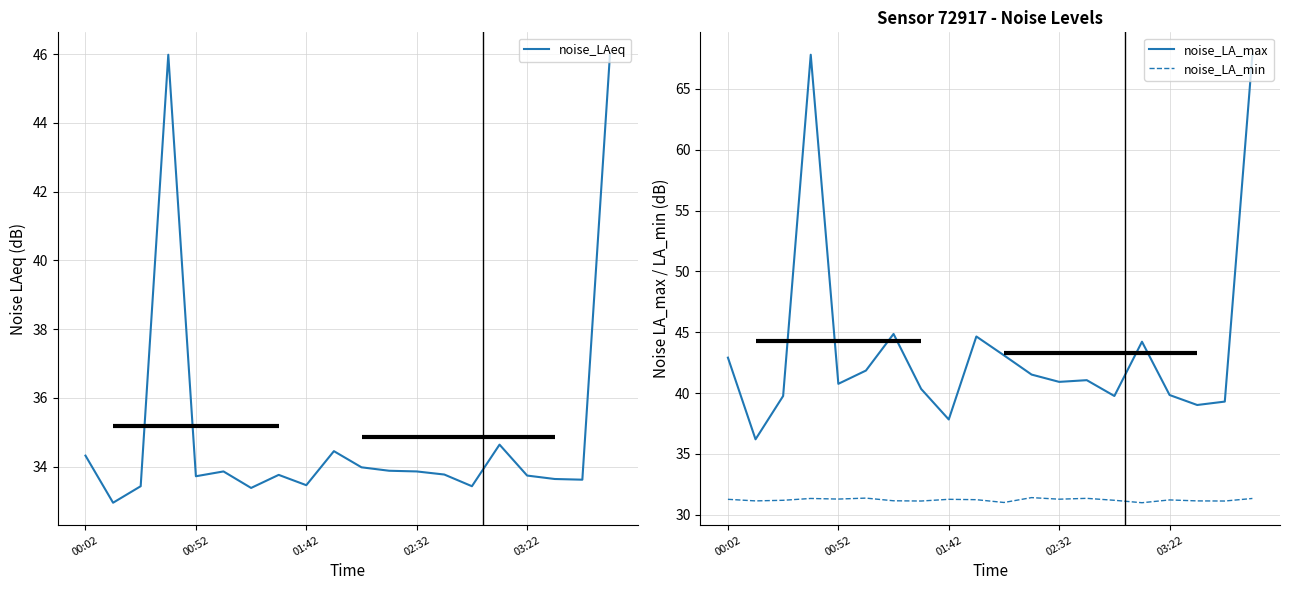

Is it true that noise_LA_min equals 31.4 at 13?

True